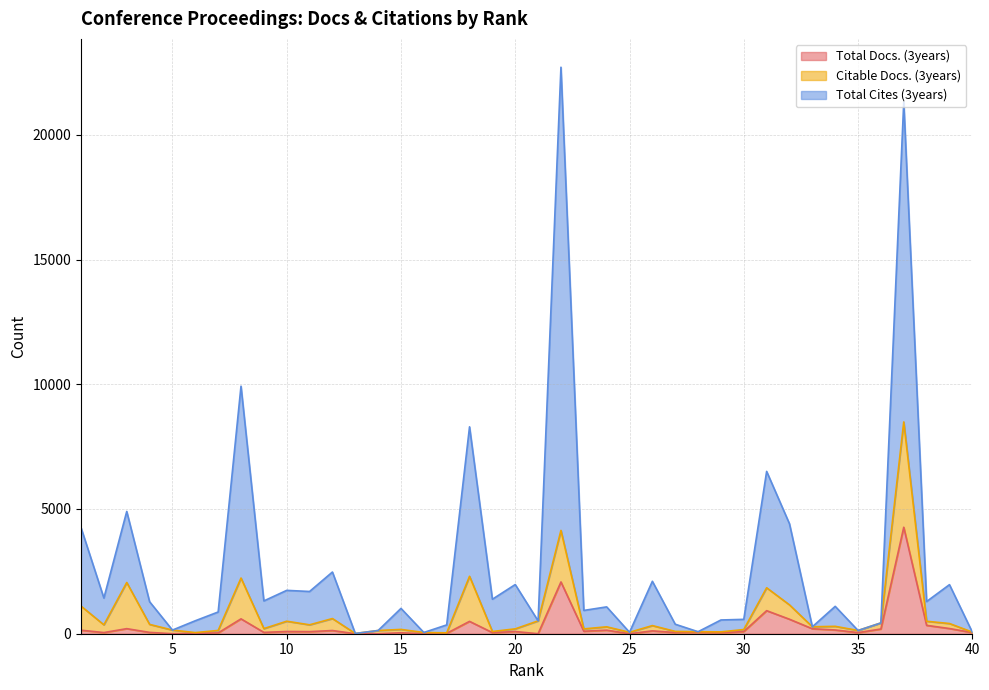

Rank the categories by Total Cites (3years) value from lowest to highest.

13, 16, 25, 40, 28, 14, 35, 5, 33, 17, 27, 36, 21, 6, 29, 30, 7, 23, 15, 24, 34, 4, 38, 9, 19, 2, 11, 10, 39, 20, 26, 12, 1, 32, 3, 31, 18, 8, 37, 22